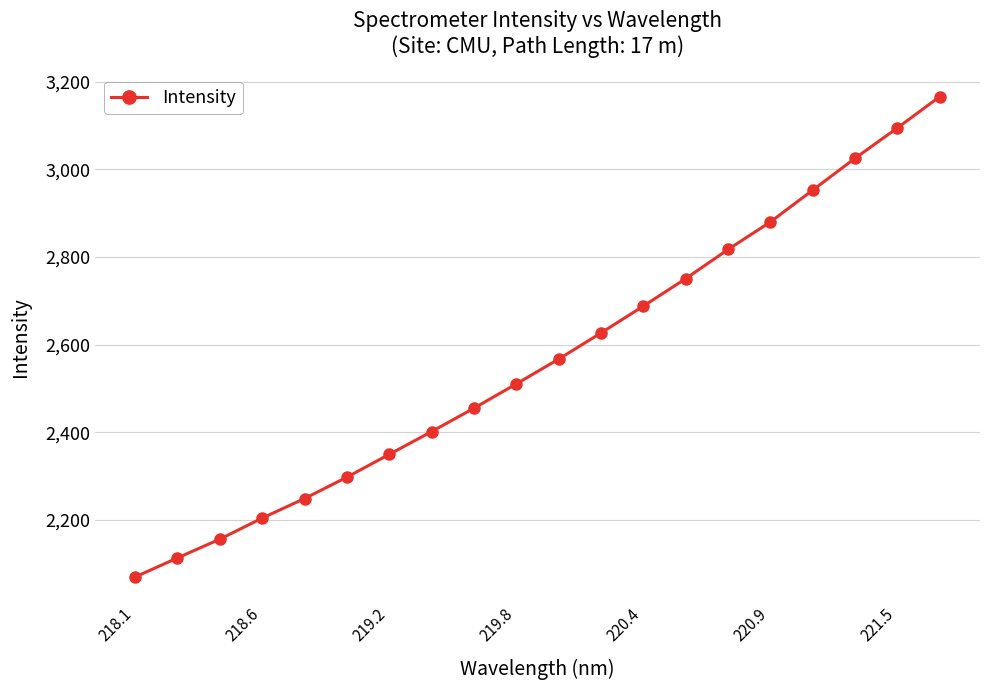

What is the smallest value displayed?

2069.2